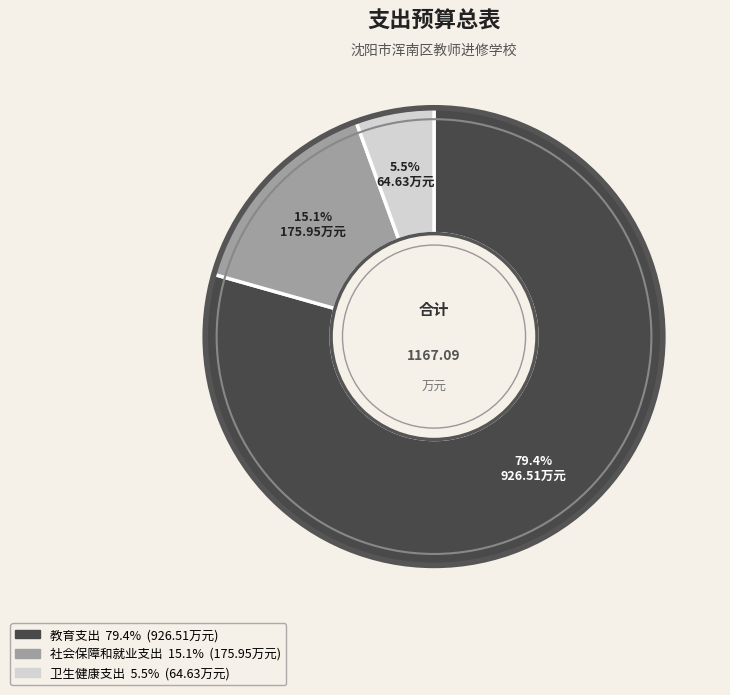

To the nearest percent, what is the difference between the 社会保障和就业支出 and 教育支出 slice percentages?

64%